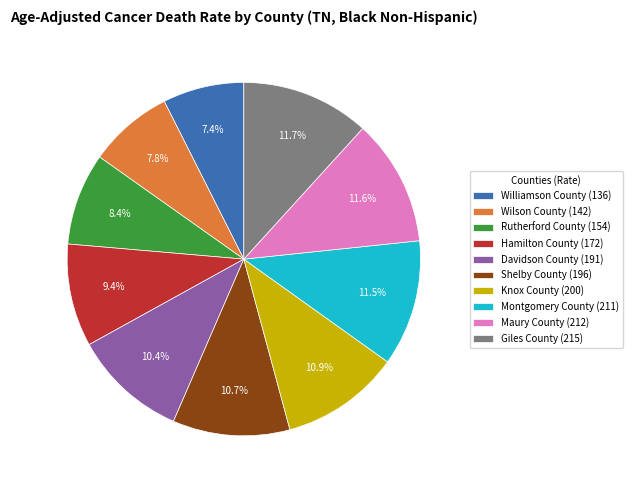

Does any single category account for the majority?

No